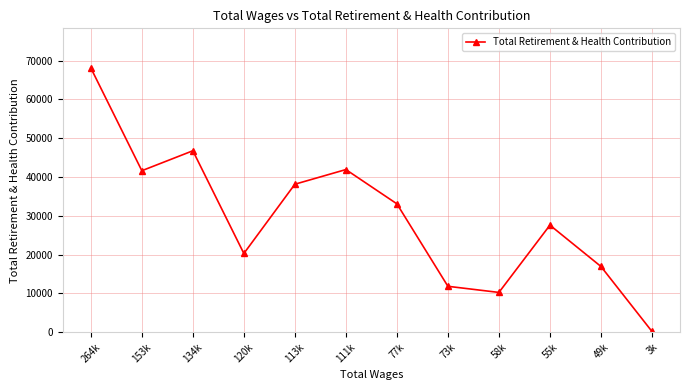

Is it true that the value at 113k is 58603?

False